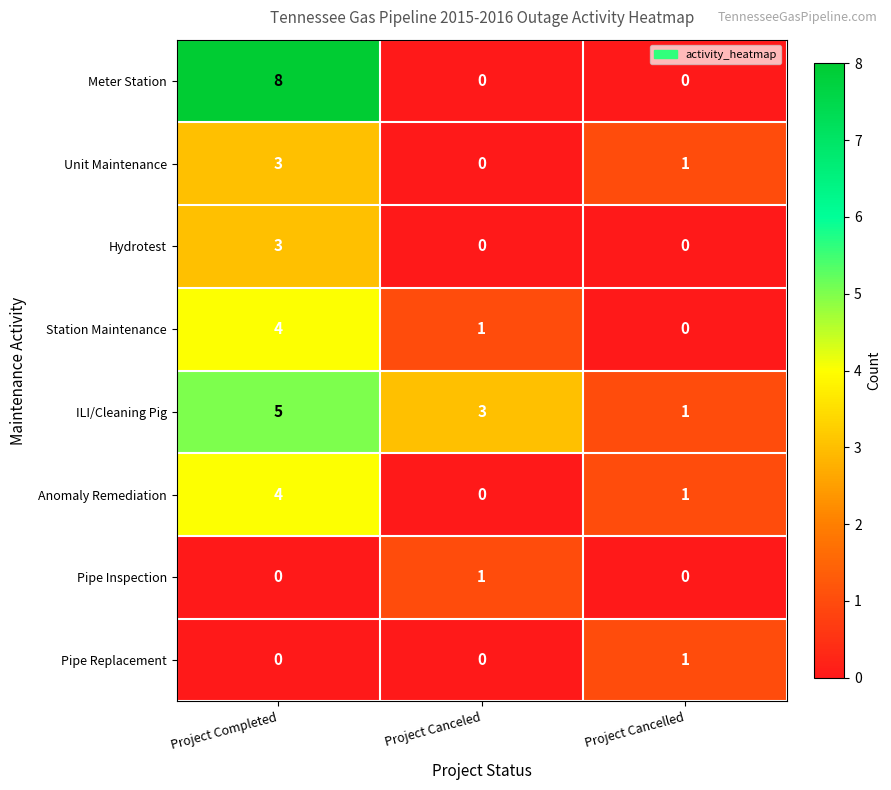

Reading right to left, transcribe all the data shown in this chart.

Meter Station: Project Cancelled=0	Project Canceled=0	Project Completed=8
Unit Maintenance: Project Cancelled=1	Project Canceled=0	Project Completed=3
Hydrotest: Project Cancelled=0	Project Canceled=0	Project Completed=3
Station Maintenance: Project Cancelled=0	Project Canceled=1	Project Completed=4
ILI/Cleaning Pig: Project Cancelled=1	Project Canceled=3	Project Completed=5
Anomaly Remediation: Project Cancelled=1	Project Canceled=0	Project Completed=4
Pipe Inspection: Project Cancelled=0	Project Canceled=1	Project Completed=0
Pipe Replacement: Project Cancelled=1	Project Canceled=0	Project Completed=0